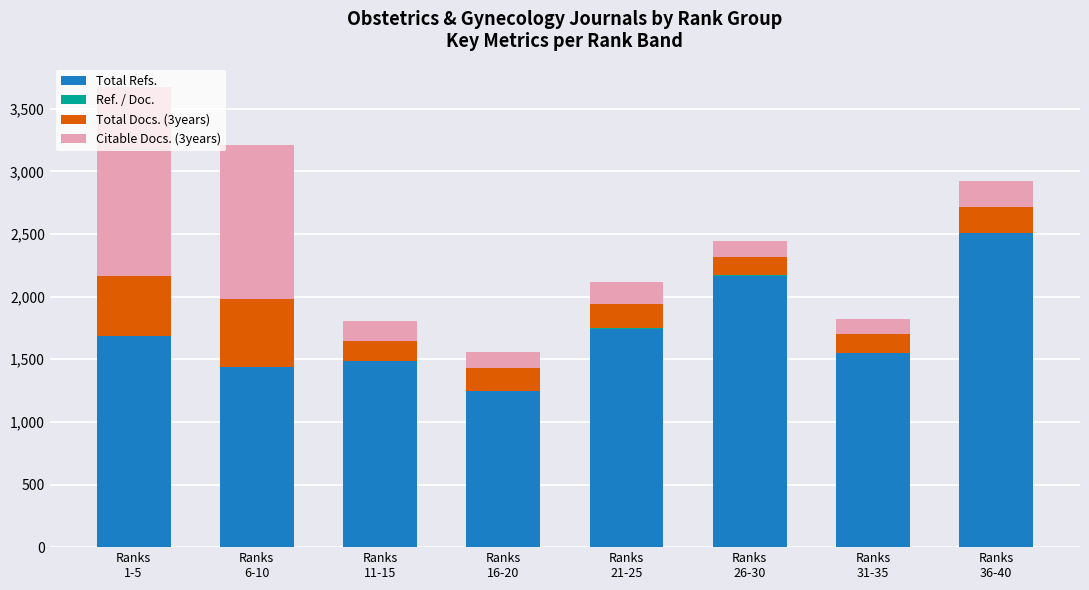

How many data points does each series have?

8